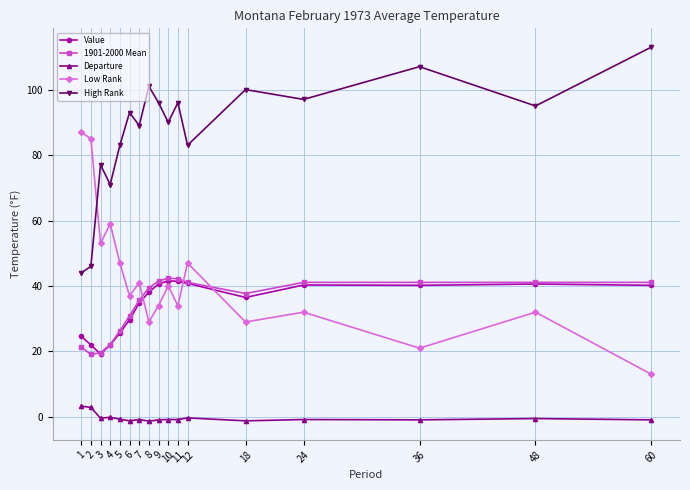

At which category does the chart reach its peak across all series?

60